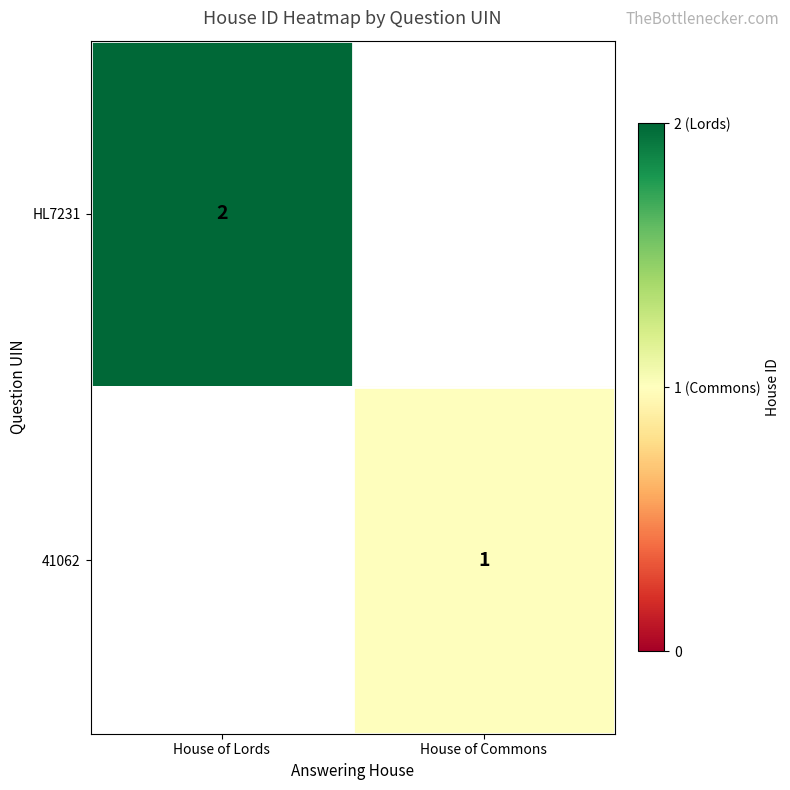

The 41062 series shows 1 at House of Commons. True or false?

True